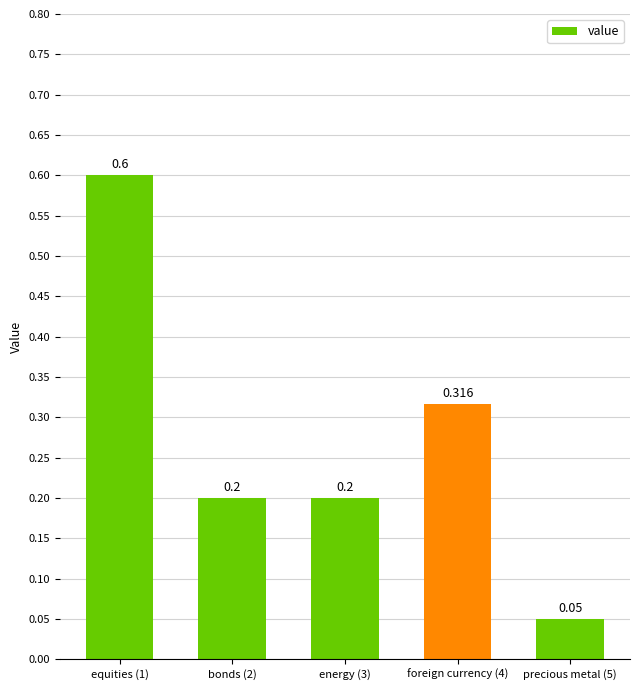

Does the chart contain any negative values?

No